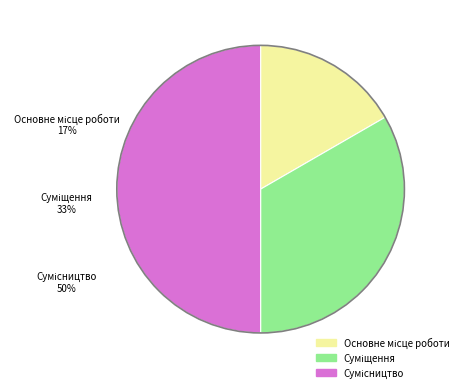

Count the number of slices in the pie.

3